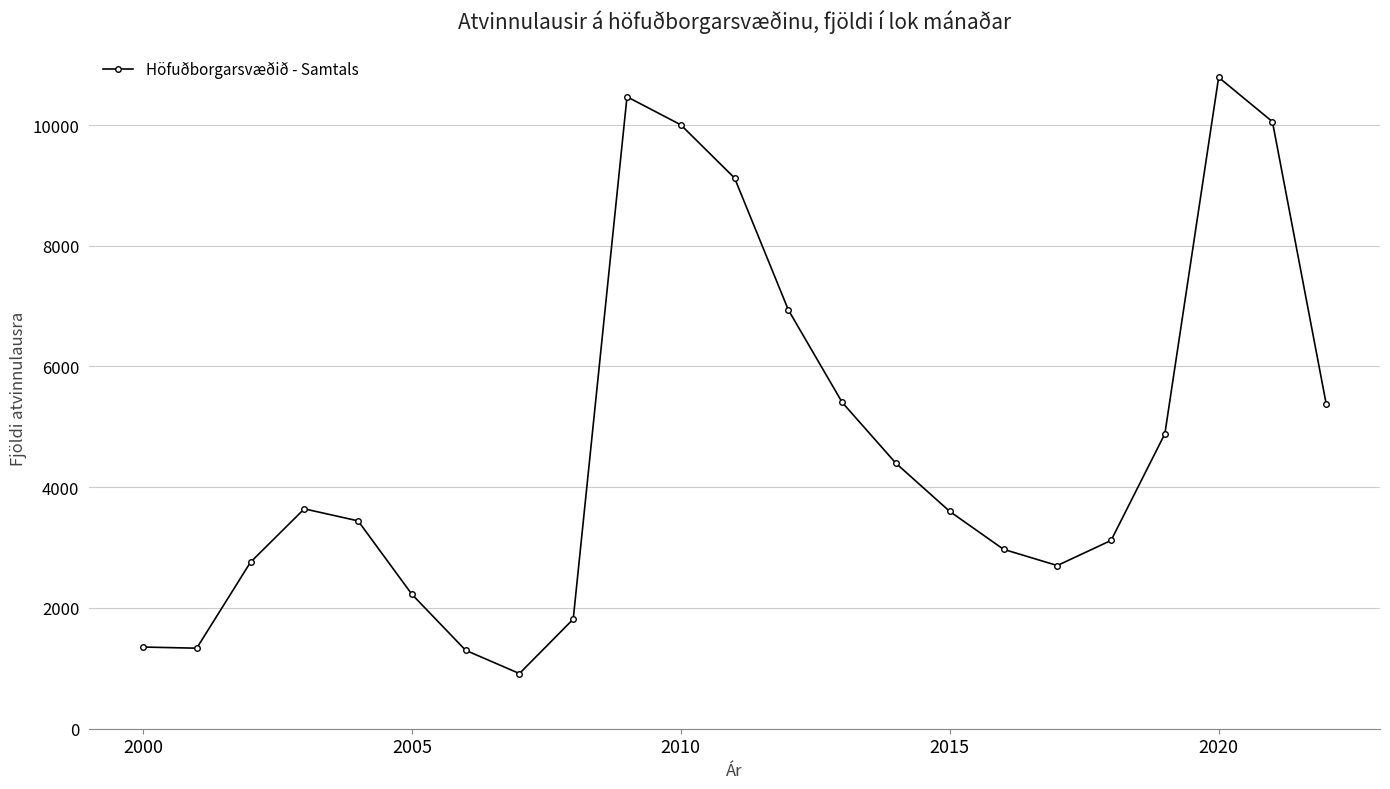

What is the greatest value displayed?

10789.5